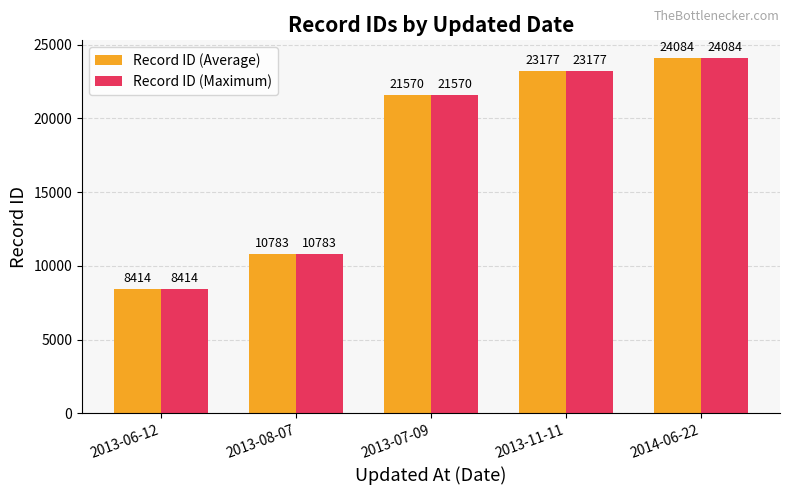

What position from the right is 2013-07-09?

3